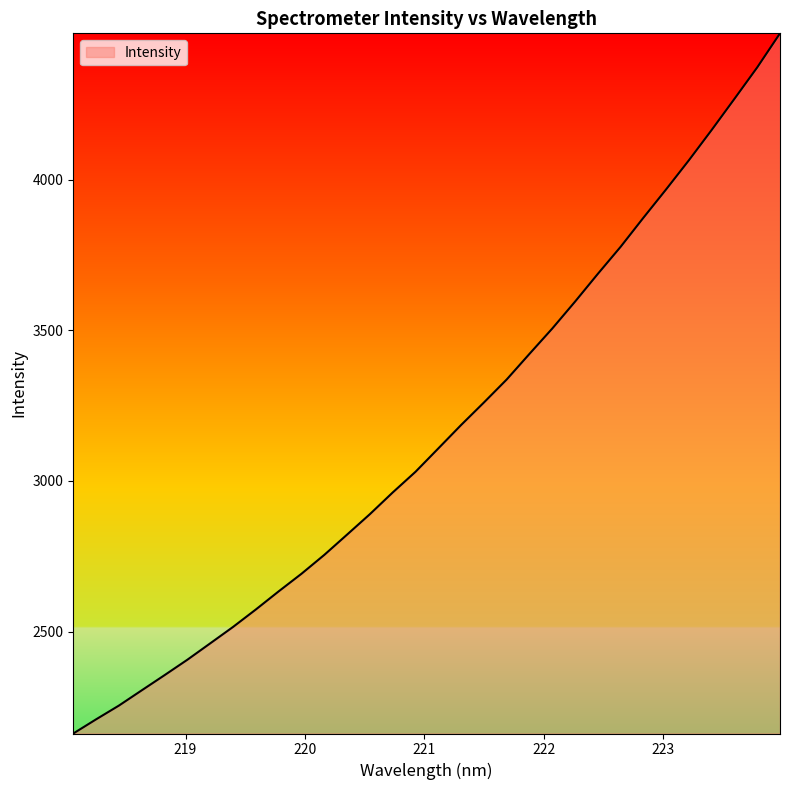

What is the maximum value shown in the chart?

4486.0